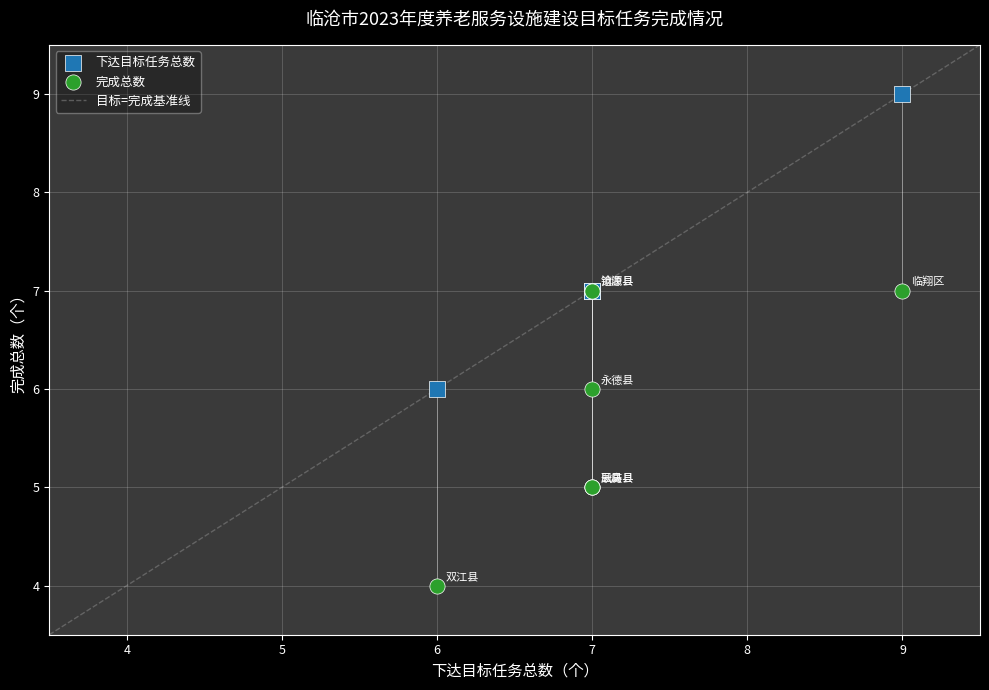

What is the X range (max minus min) for the scatter plot?

3